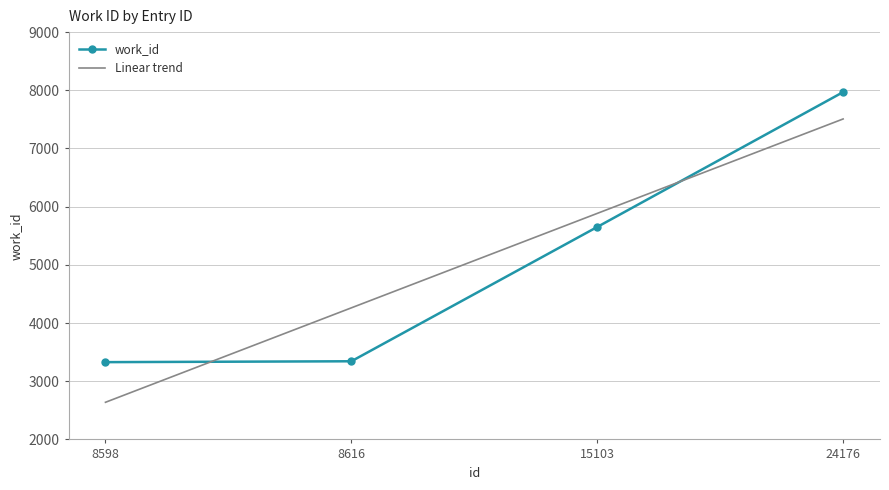

Count the number of categories in the chart.

4